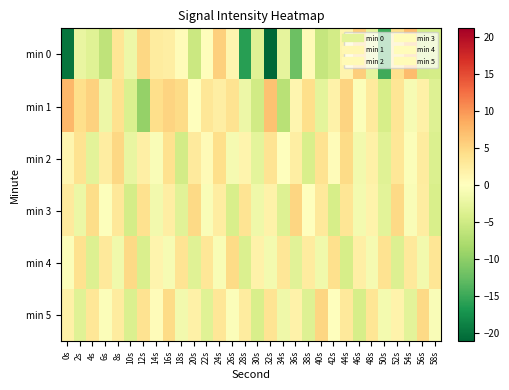

At which category does the chart reach its peak across all series?

0s